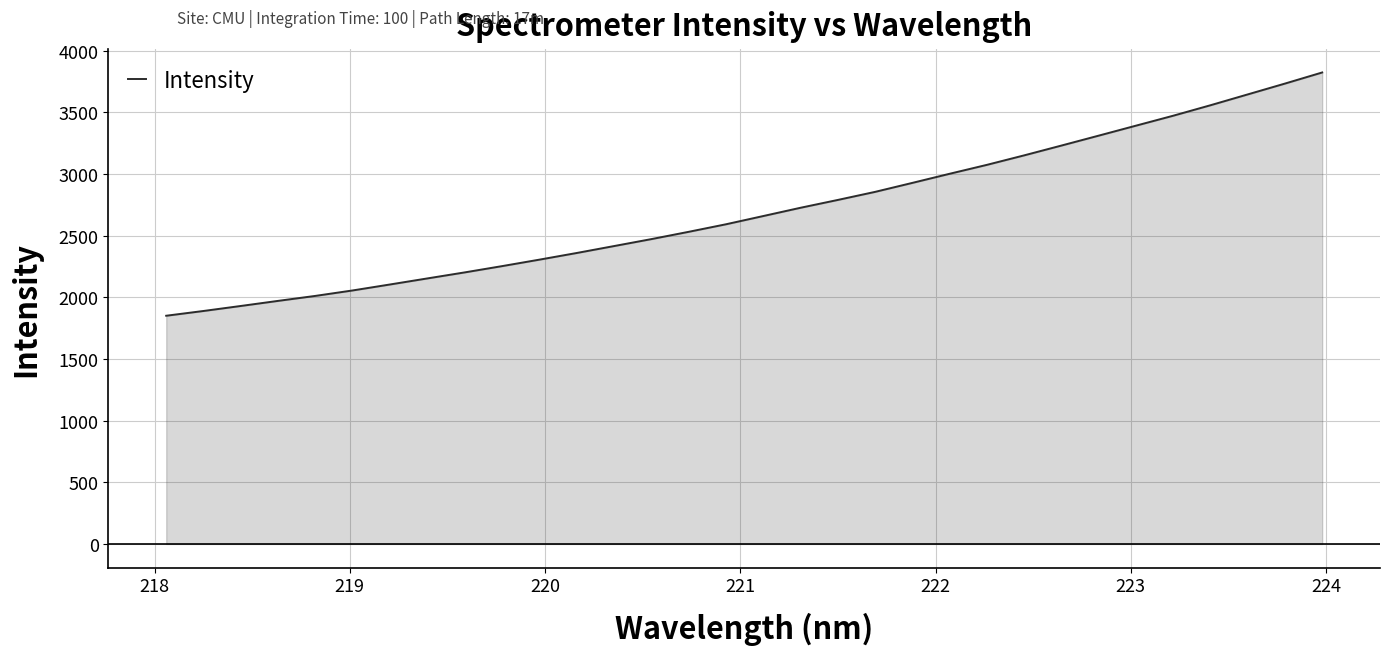

What is the smallest value displayed?

1850.9